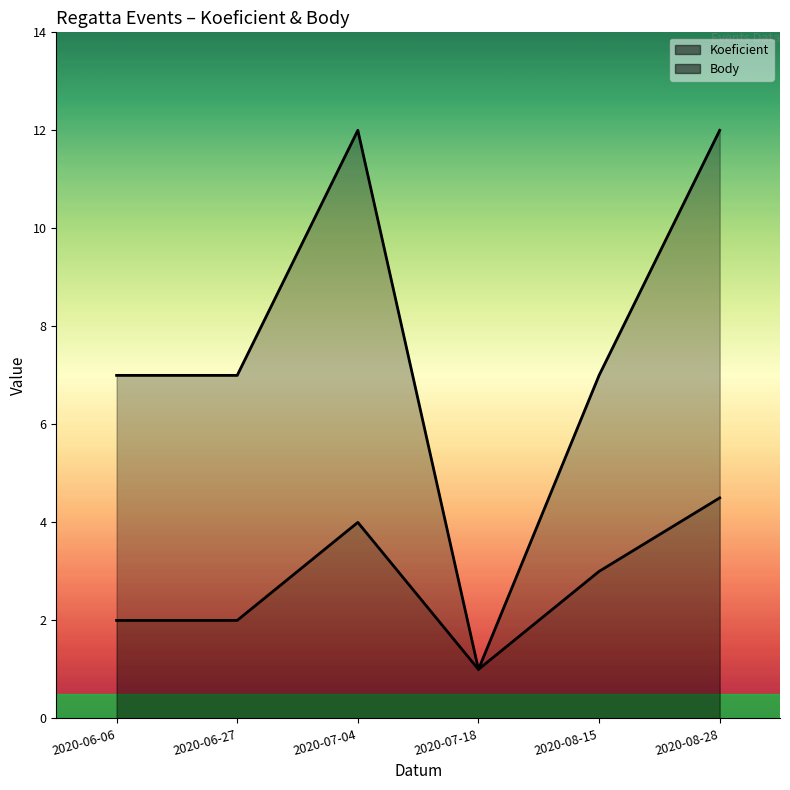

How many interior local valleys does the Koeficient series have?

1